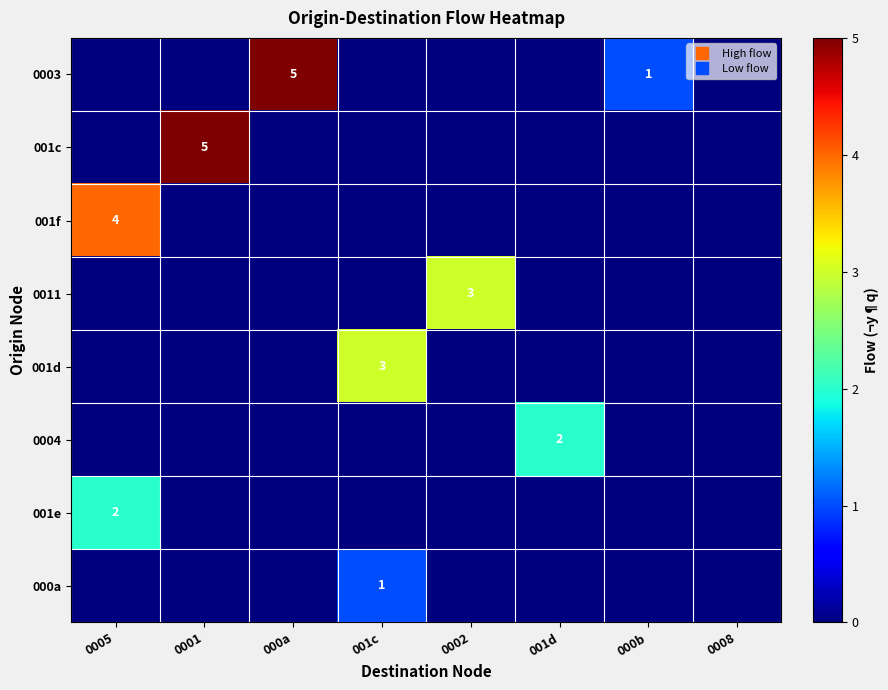

At which category is the sum across all series the highest?

0005